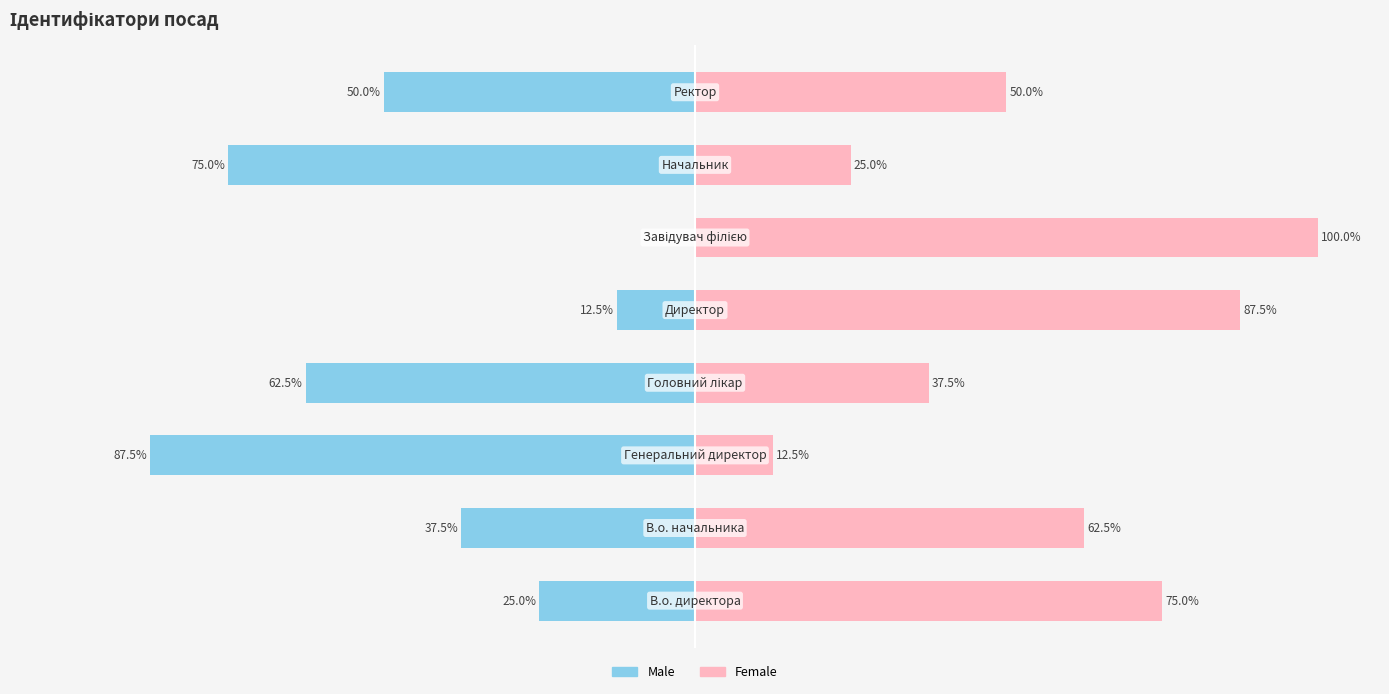

Is the value of Male at 0 greater than the value of Female at 2?

No